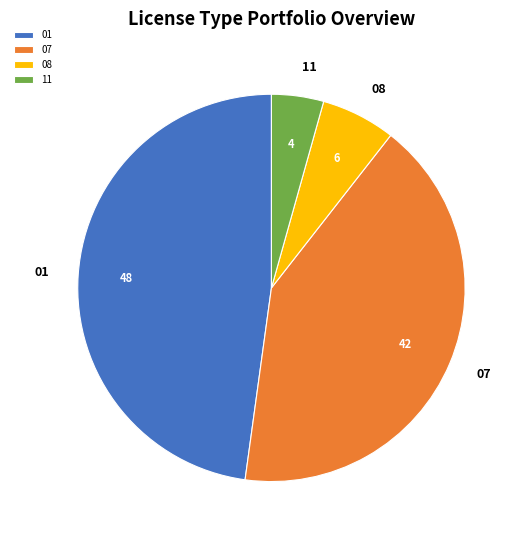

The 07 slice represents 49% of the pie. True or false?

False